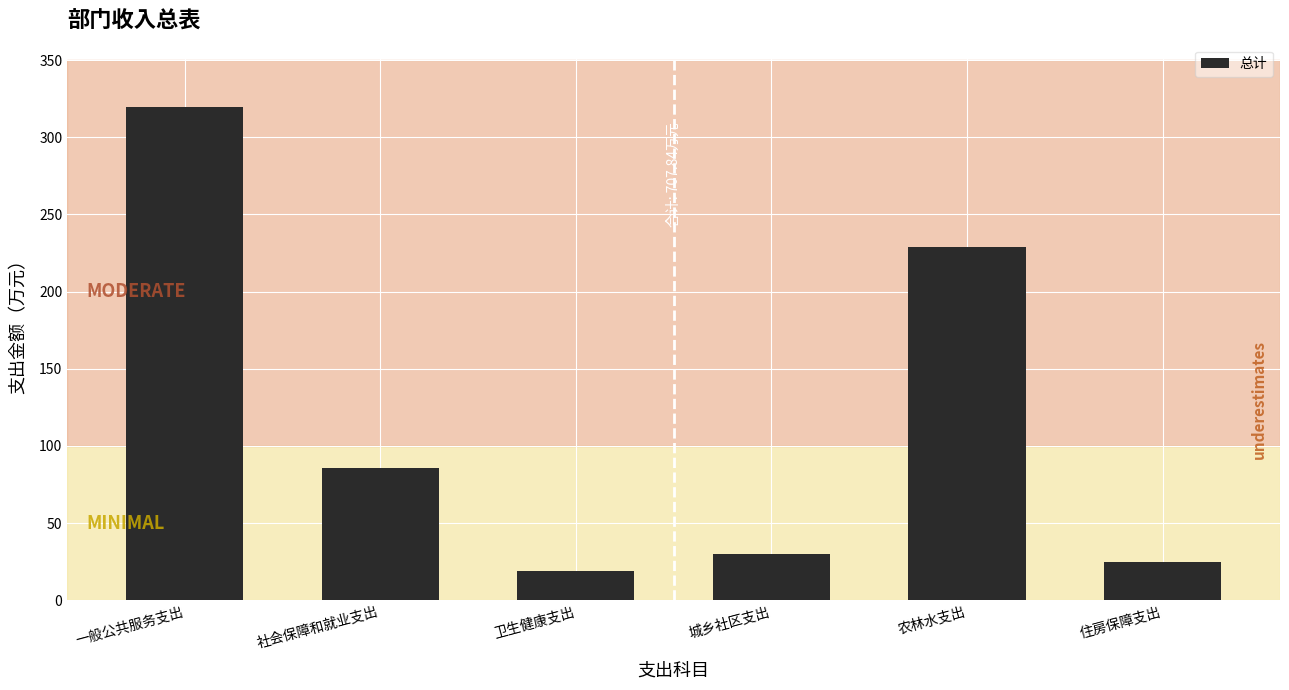

Reading left to right, list all the values displayed in this chart.

319.4	85.7	19.0	30.0	228.9	24.8